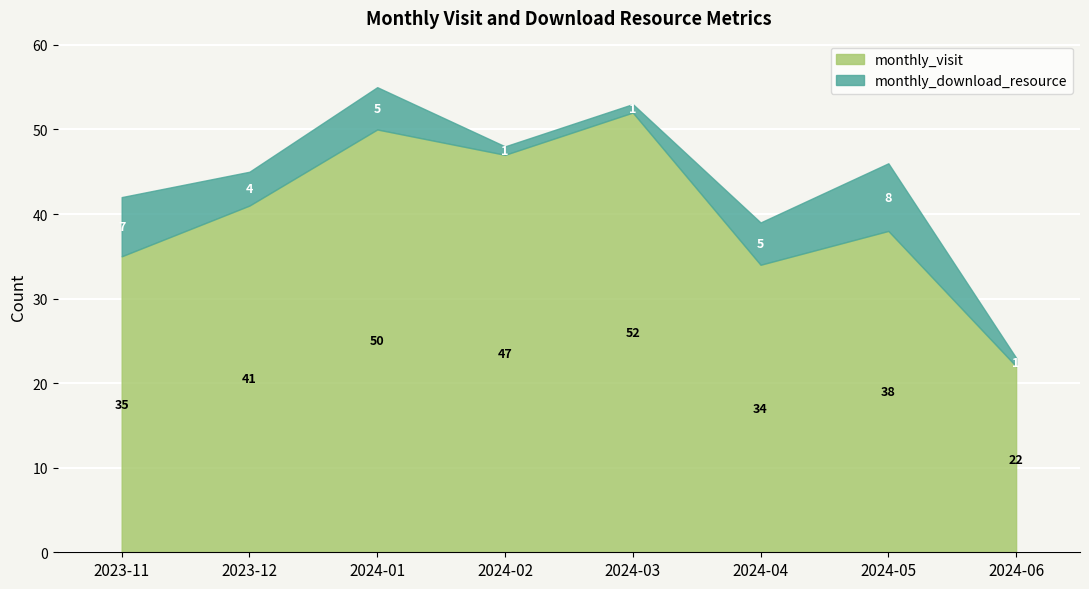

What are all the series names shown in the legend?

monthly_visit, monthly_download_resource